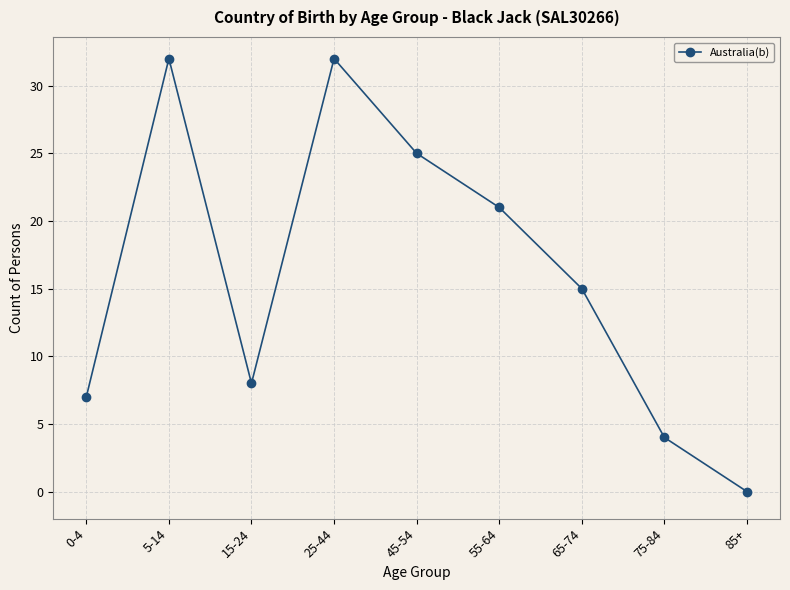

What position from the right is 0-4?

9